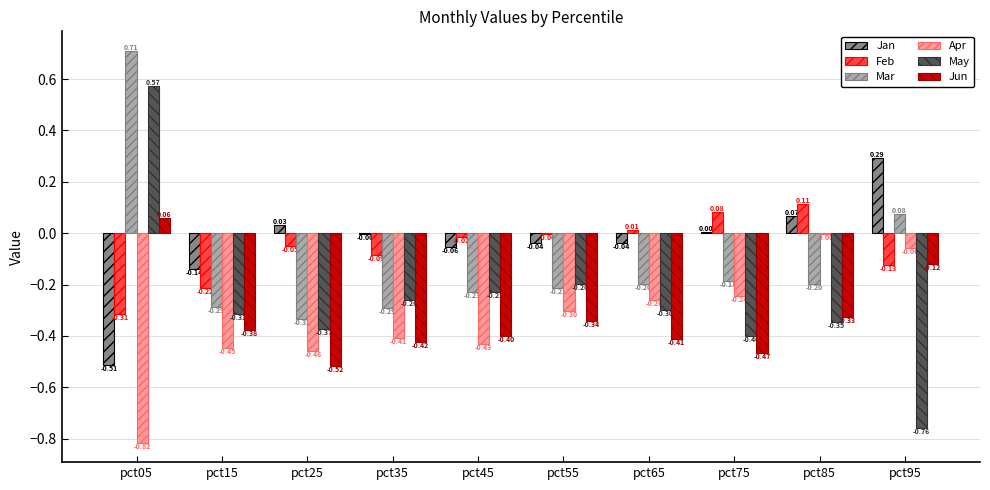

What is the total value across all series at pct95?

-0.7